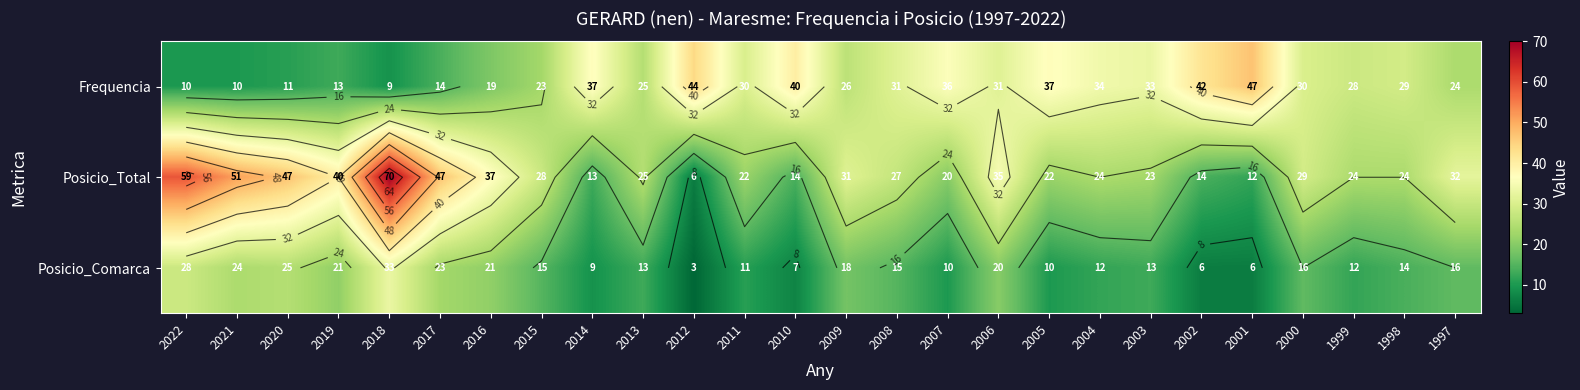

What is the average value of the Frequencia series?

27